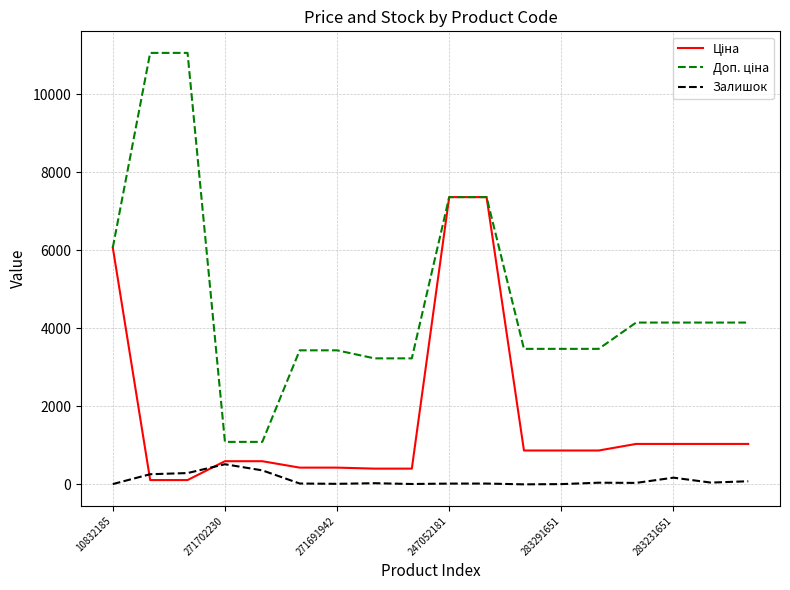

What is the greatest value displayed?

11055.0